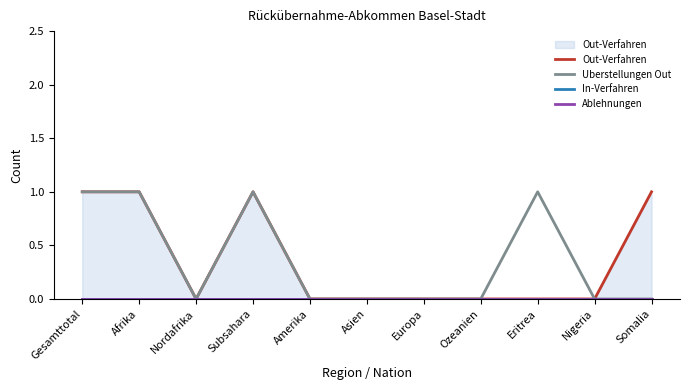

In Uberstellungen Out, how many points are higher than both neighbors (excluding endpoints)?

2